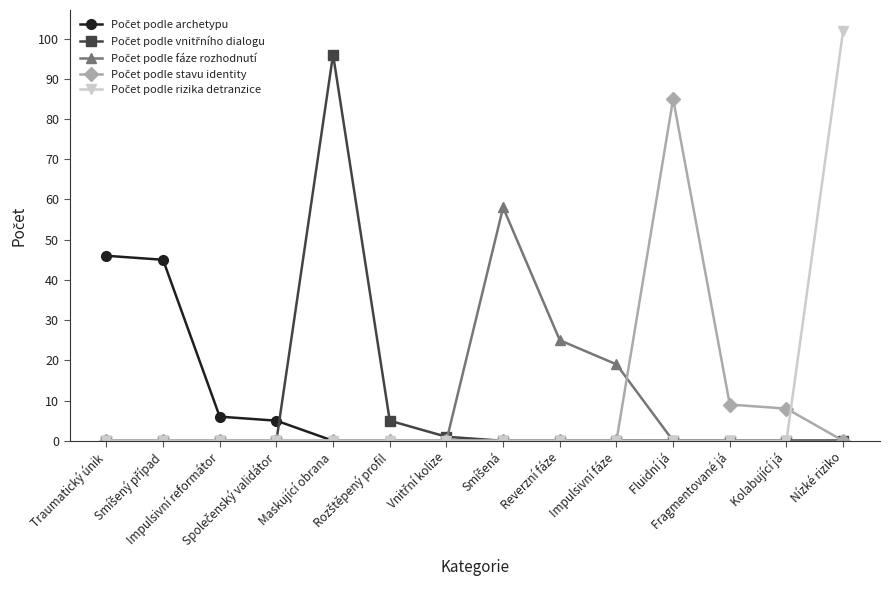

At which category is the sum across all series the highest?

Nízké riziko